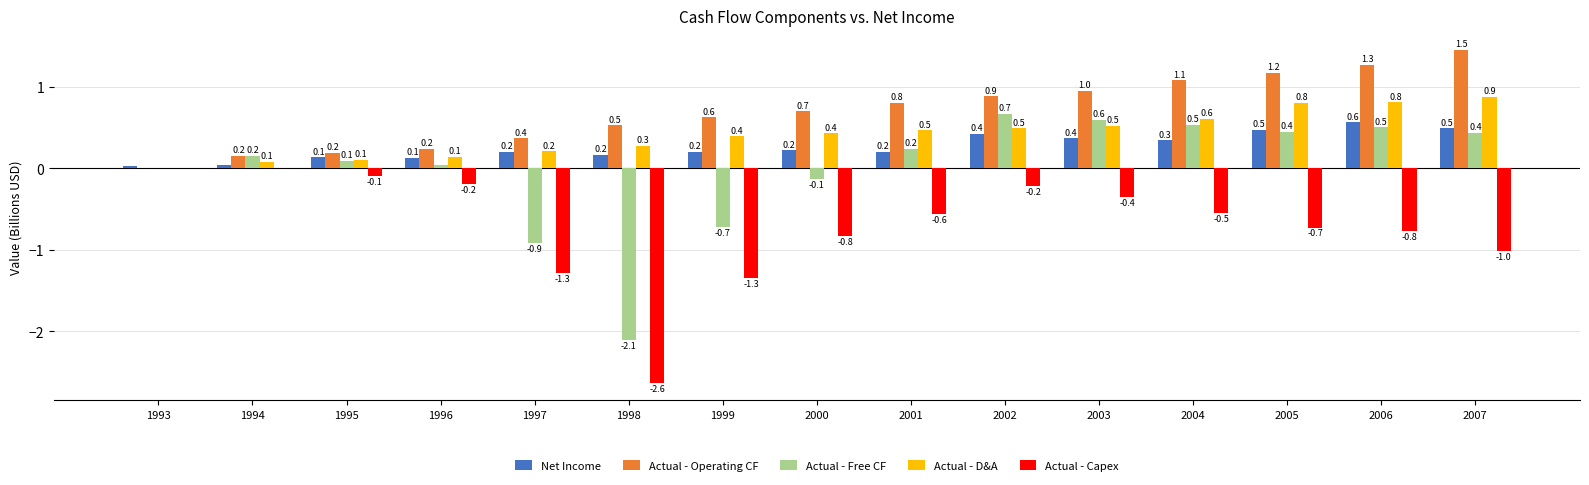

Is the value of Net Income at 1998 greater than the value of Actual - Capex at 2003?

Yes